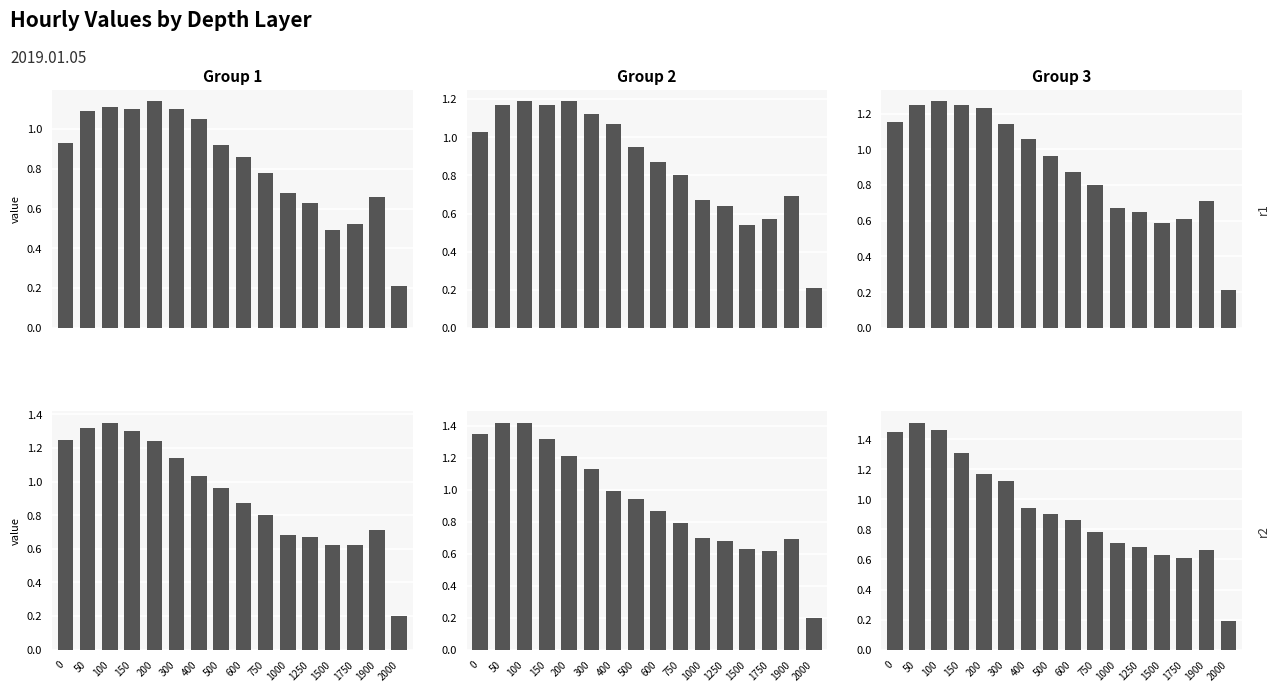

Is it true that 2019.01.05-06:00 equals 1.4 at 100?

True